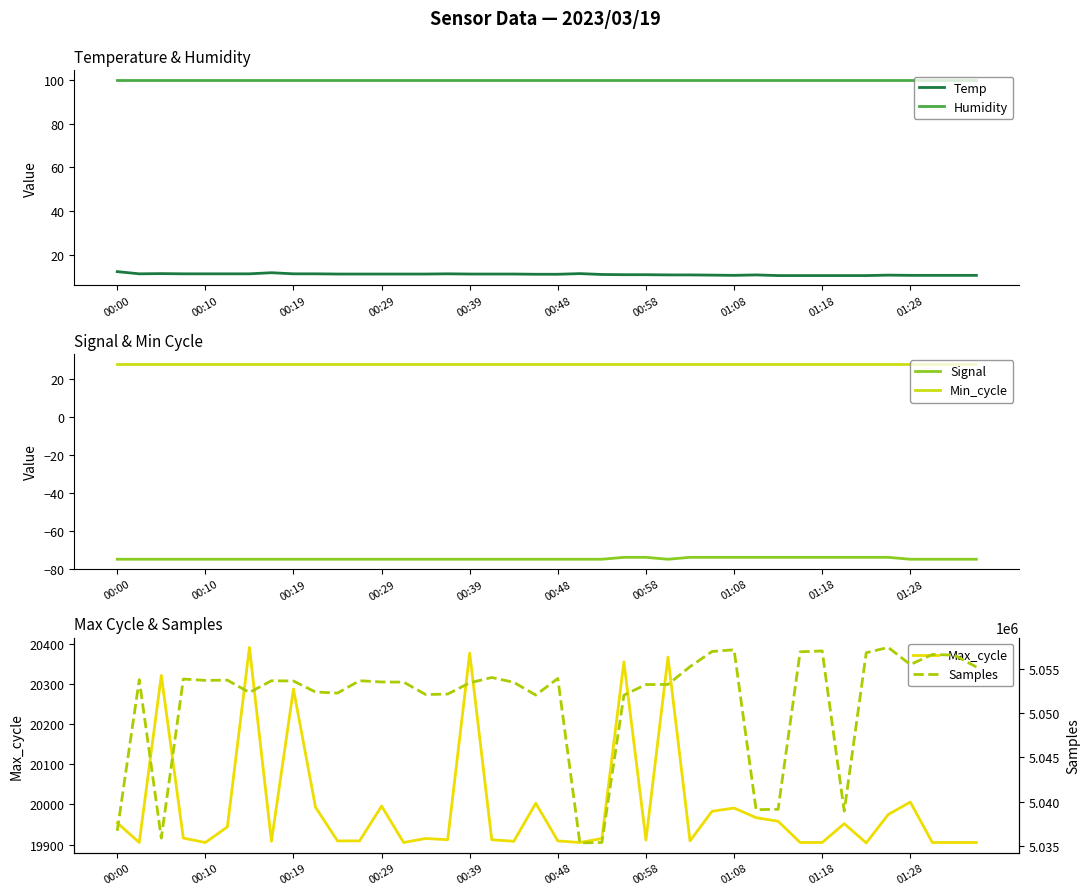

Is it true that Humidity equals 143.7 at 00:48?

False